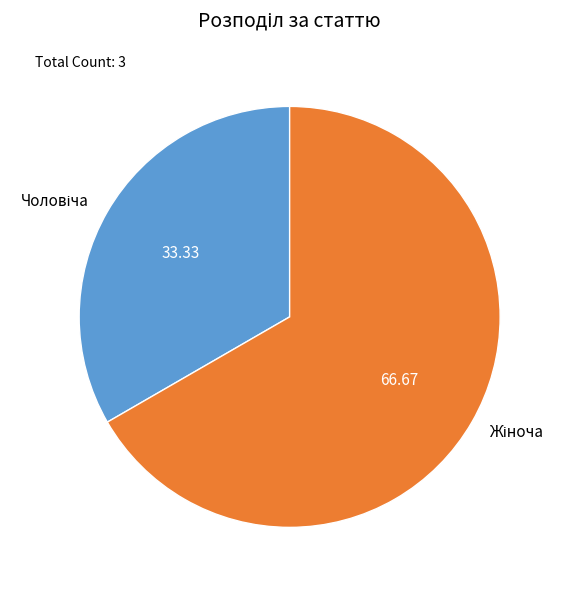

How many slices are in this pie chart?

2